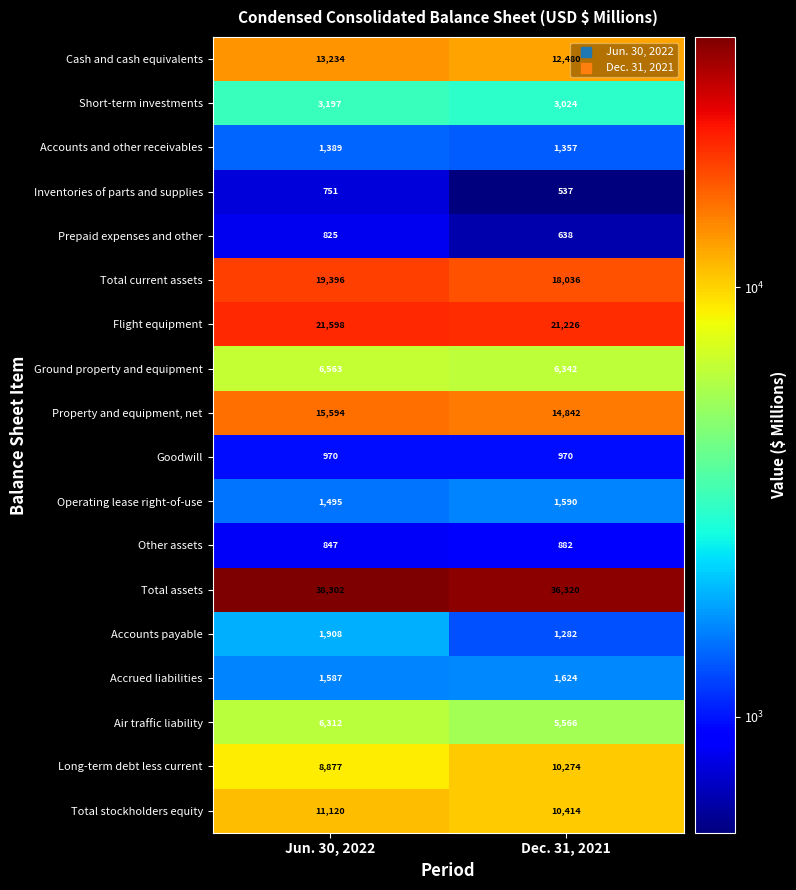

At which label is Other assets closest to 864?

Jun. 30, 2022